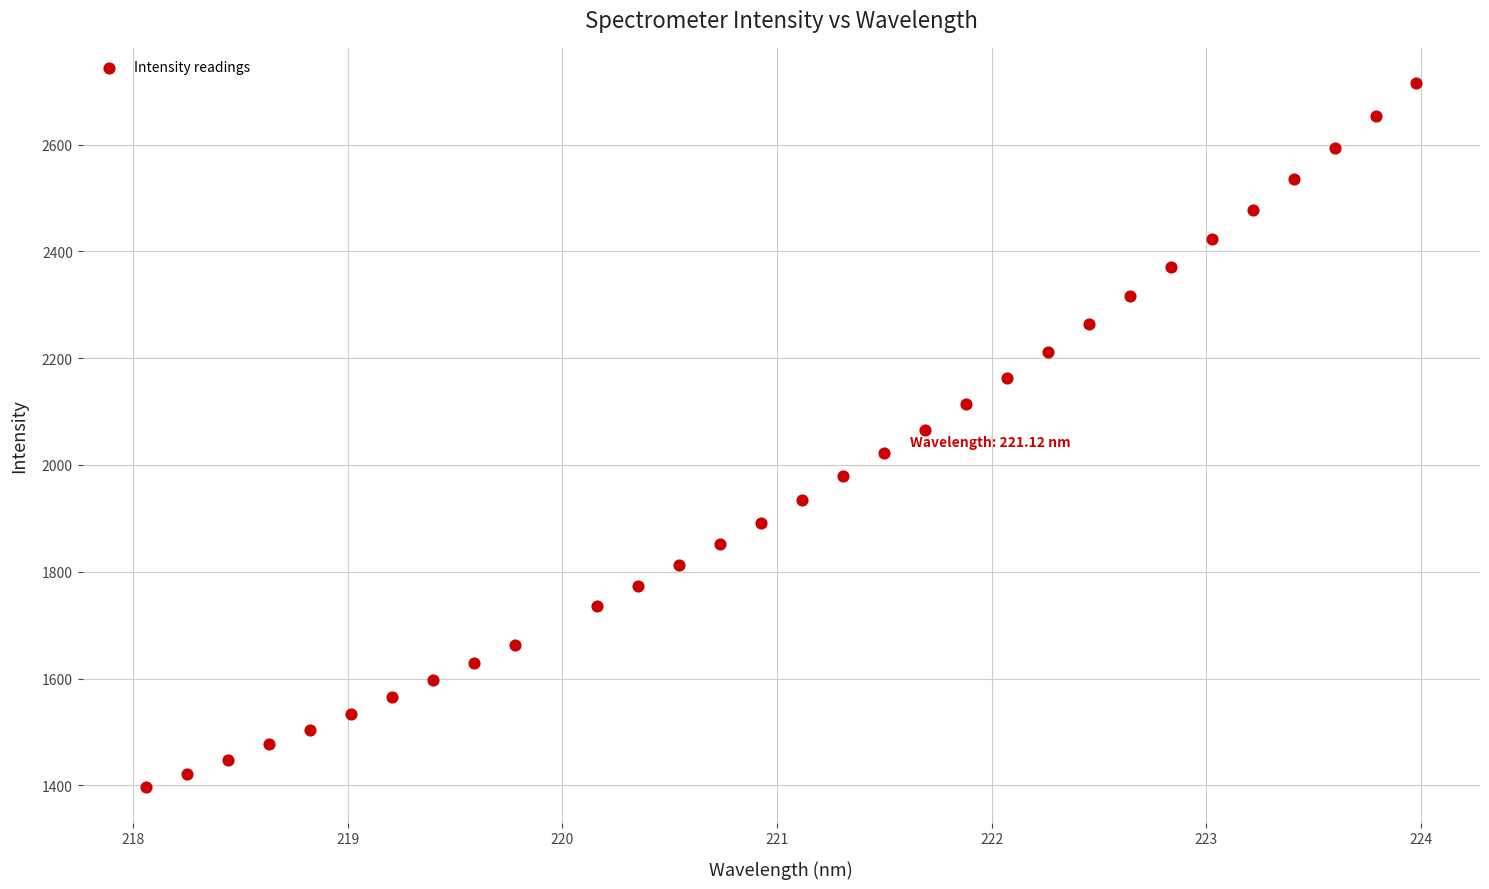

What is the range of X values (max minus min)?

5.9